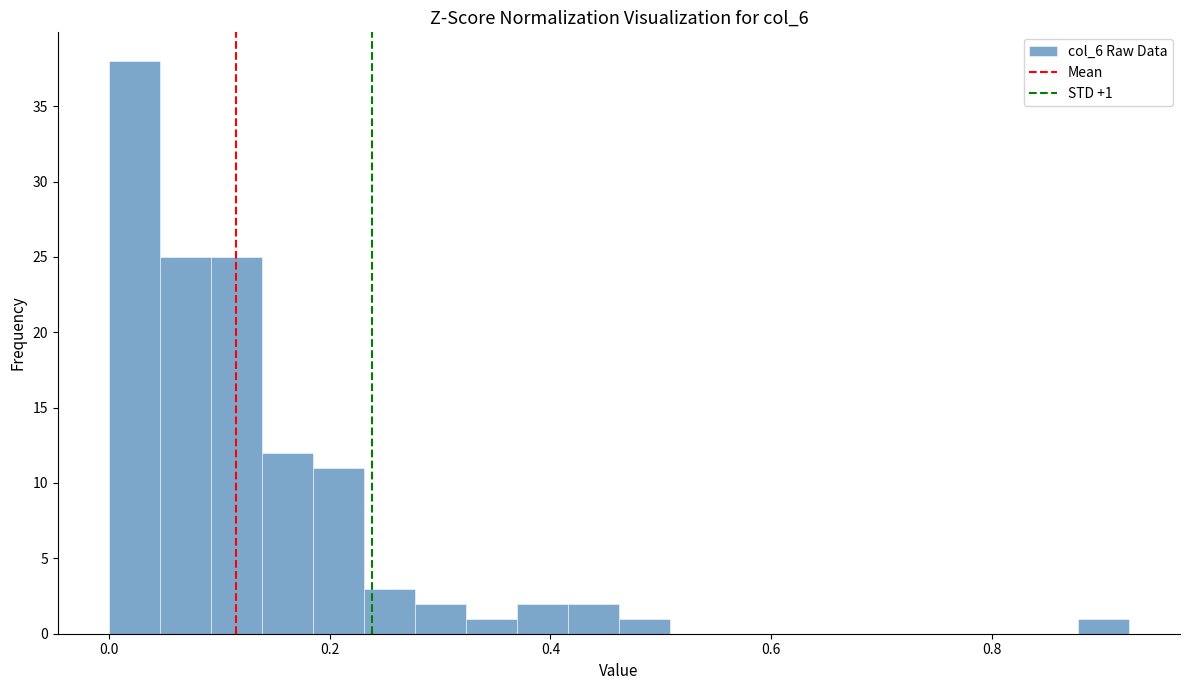

Read against the x-axis, roughly where is the centre of the tallest bar?

0.02